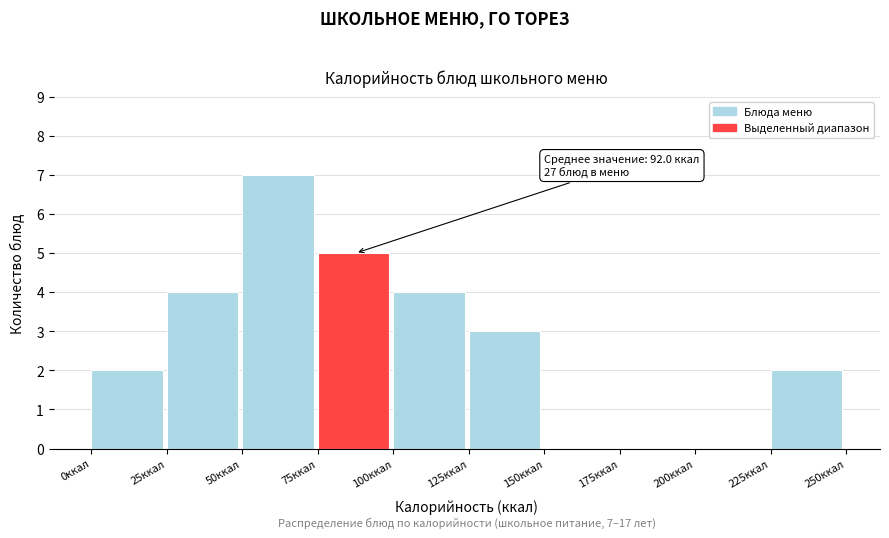

Over which range of the x-axis is the bar tallest?

50 to 75